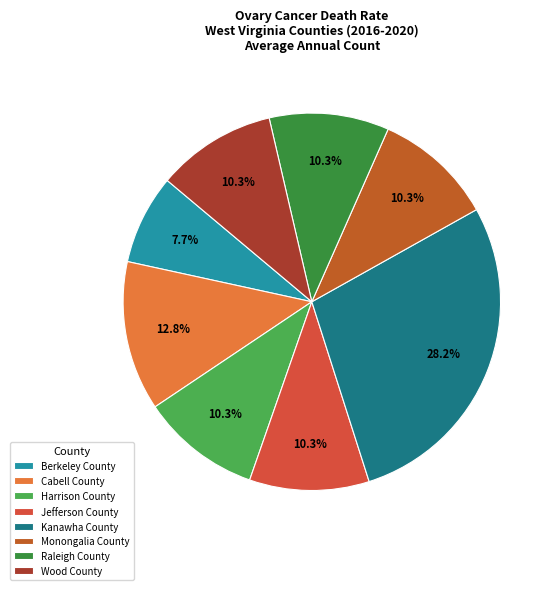

Does any single category account for the majority?

No